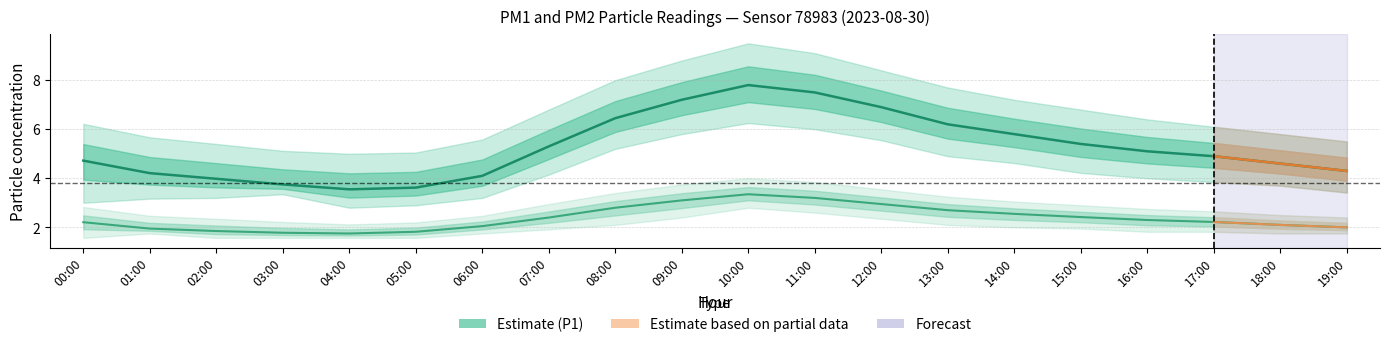

Is the value of P1 at 18:00 greater than the value of P2 at 08:00?

Yes